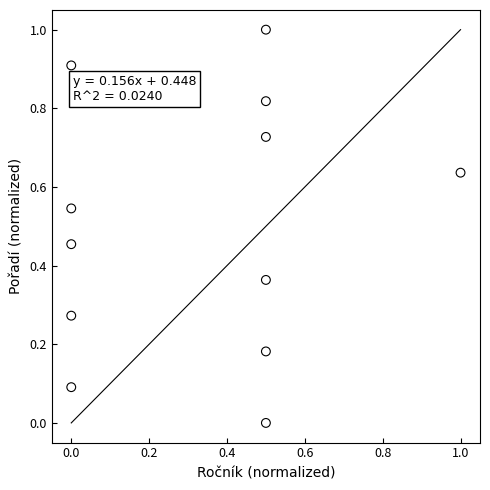

What is the range of X values (max minus min)?

1.0